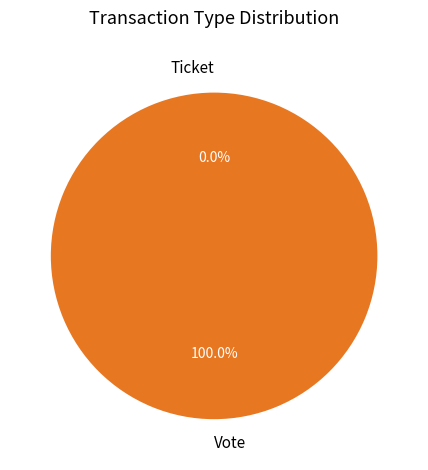

Which slice is the smallest?

Ticket